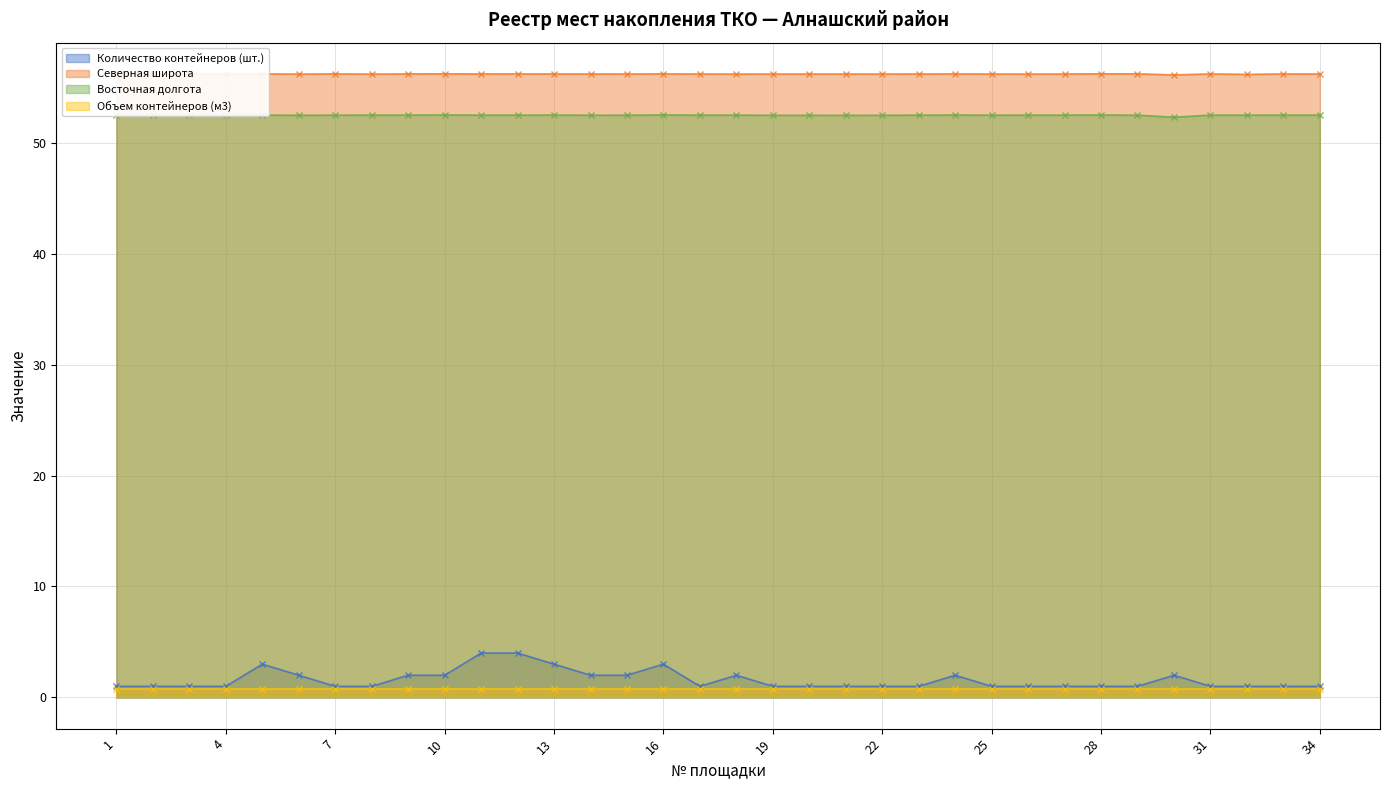

Which category has the lowest value in the Северная широта series?

30